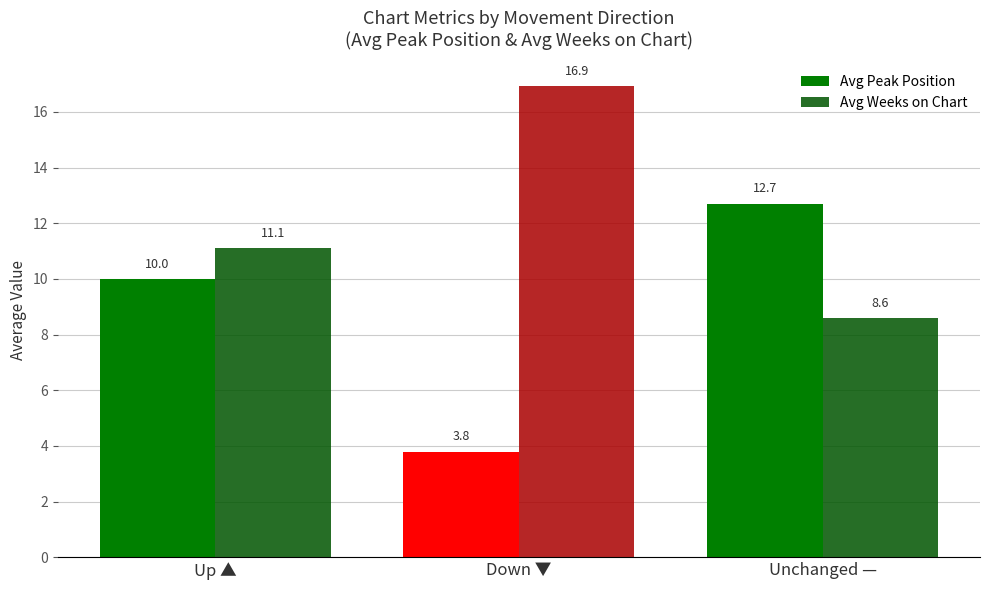

Reading left to right, list all the values displayed in this chart.

Avg Peak Position: 10.0	3.8	12.7
Avg Weeks on Chart: 11.1	16.9	8.6